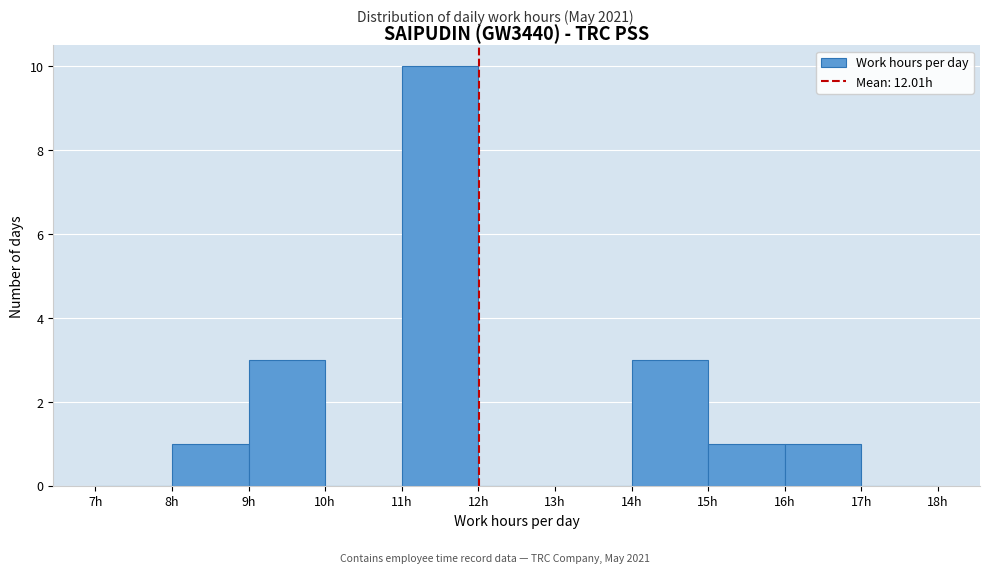

Reading left to right, list every bar in this chart as the range it spans on the x-axis followed by its height. The values are not printed on the chart, so give them approximately, as read against the axis.

7 to 8: 0
8 to 9: 1
9 to 10: 3
10 to 11: 0
11 to 12: 10
12 to 13: 0
13 to 14: 0
14 to 15: 3
15 to 16: 1
16 to 17: 1
17 to 18: 0